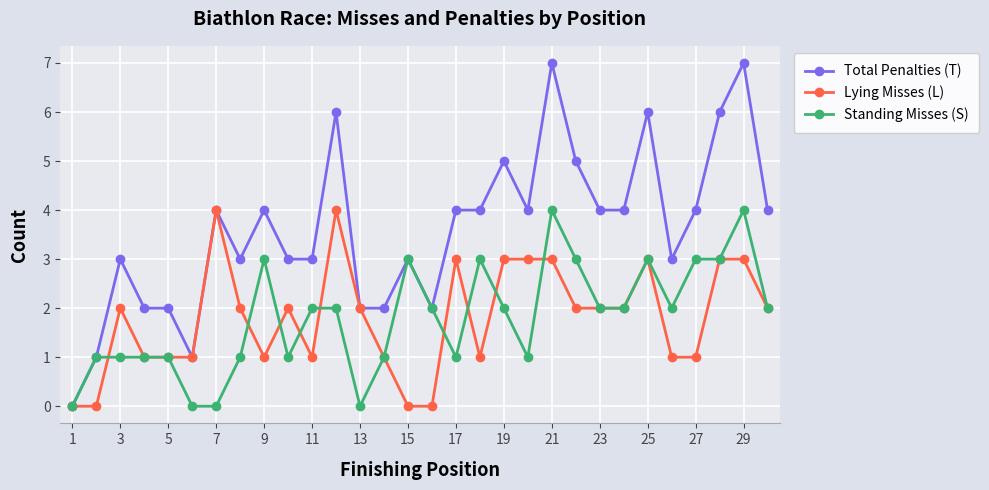

Which series has the largest total across all categories?

Total Penalties (T)